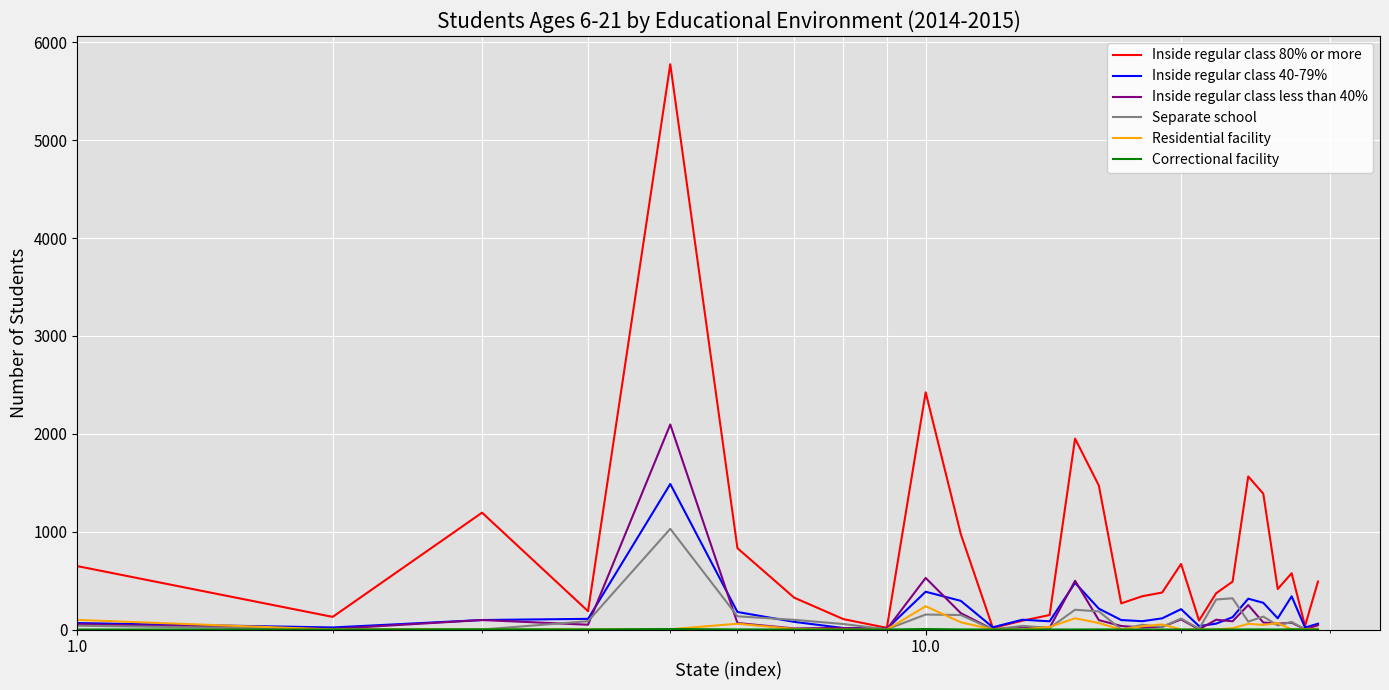

Which series has the largest range (max minus min)?

Inside regular class 80% or more